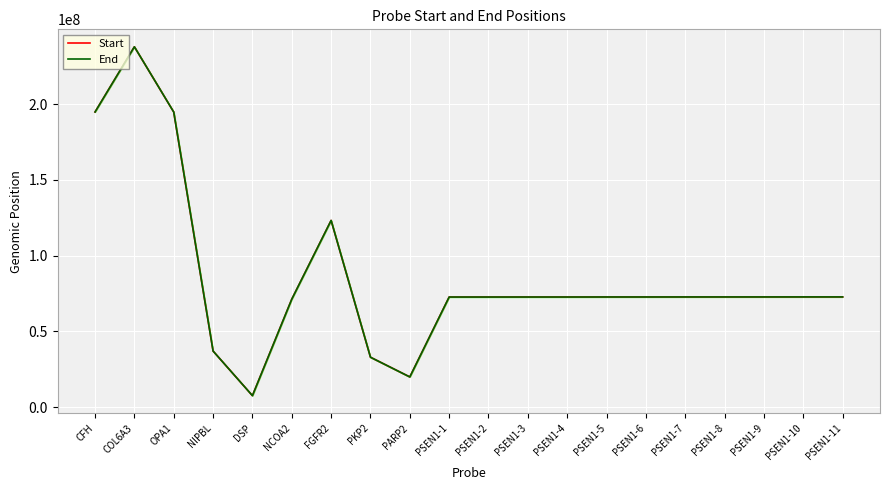

At how many categories does at least one series exceed 44214224?

16